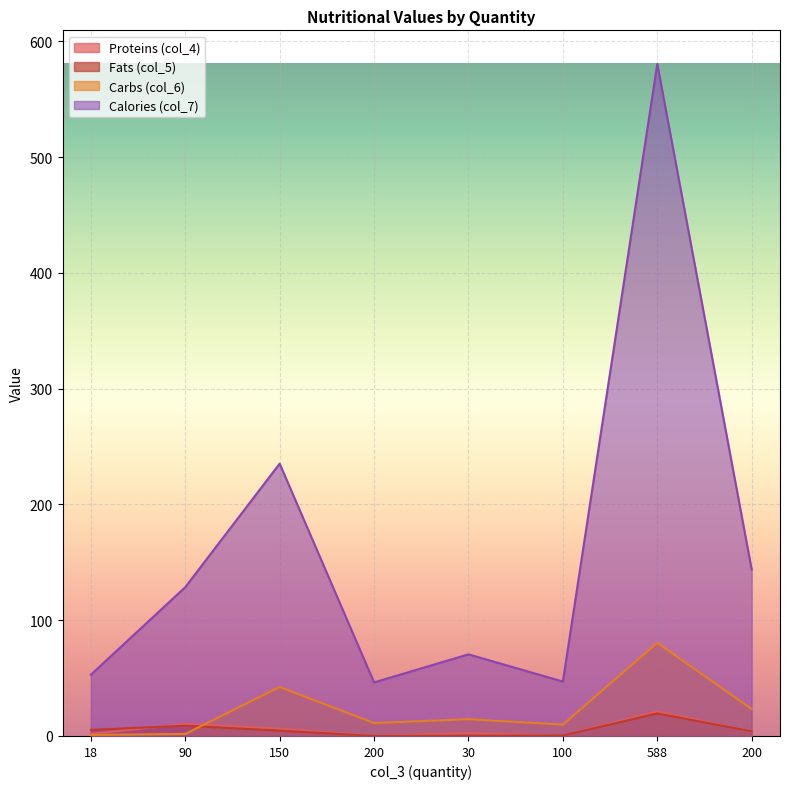

What is the label of the 2nd point from the left?

90